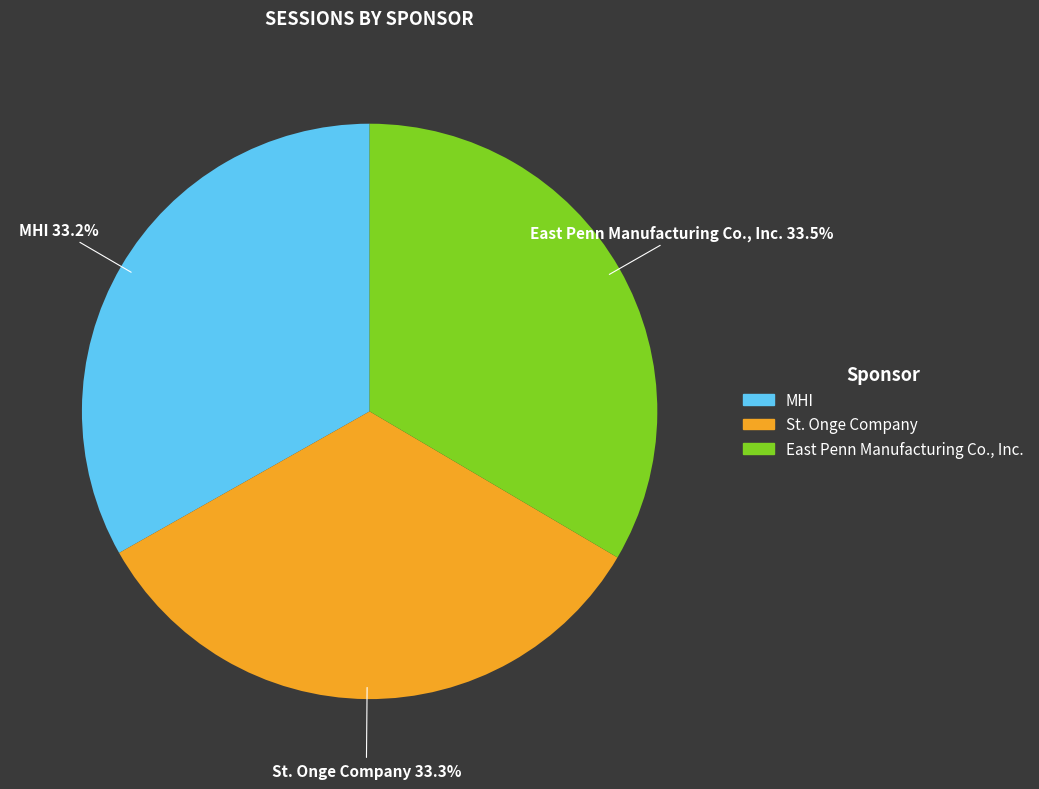

How many slices are in this pie chart?

3